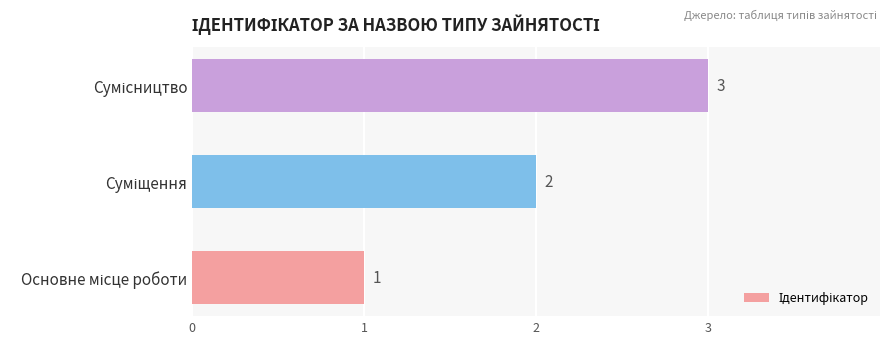

How many bars are there in total?

3